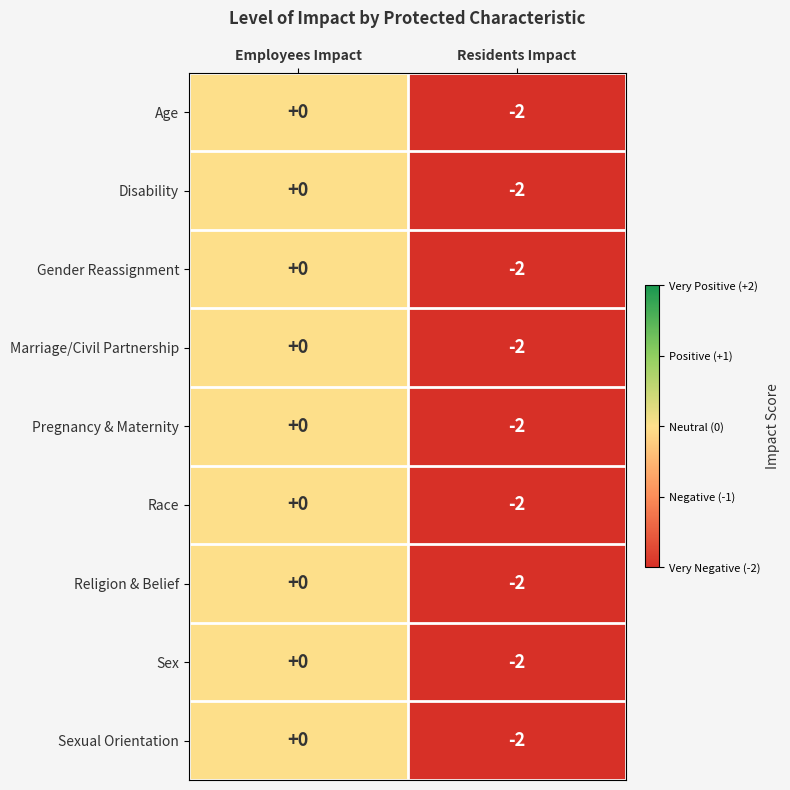

Rank the categories by Disability value from highest to lowest.

Employees Impact, Residents Impact